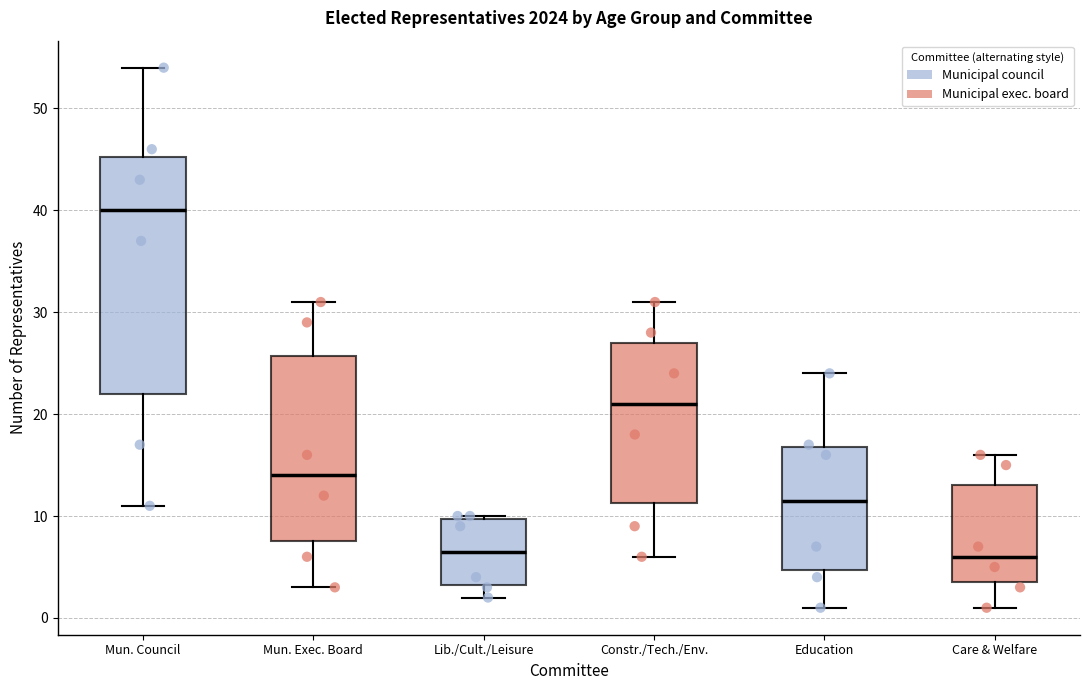

Reading left to right, transcribe this box plot: for each box, give where its median line is, the range the box spans, and where its two whiskers end, as read against the y-axis. The values are not printed on the chart, so give them approximately, as read against the axis.

Mun. Council: median 40, box 22 to 45, whiskers 11 to 54
Mun. Exec. Board: median 14, box 8 to 26, whiskers 3 to 31
Lib./Cult./Leisure: median 7, box 3 to 10, whiskers 2 to 10
Constr./Tech./Env.: median 21, box 11 to 27, whiskers 6 to 31
Education: median 12, box 5 to 17, whiskers 1 to 24
Care & Welfare: median 6, box 4 to 13, whiskers 1 to 16